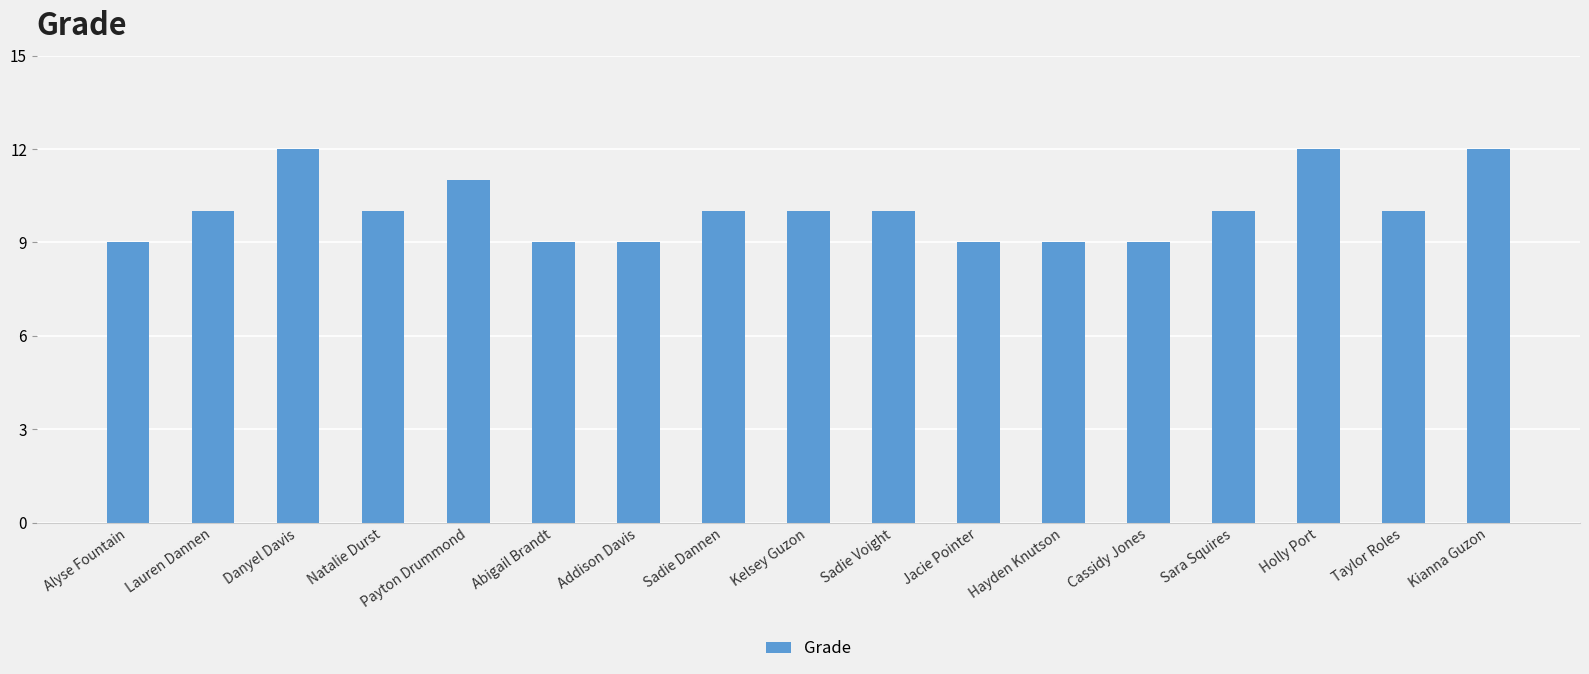

Is it true that the value at Kianna Guzon is 3?

False